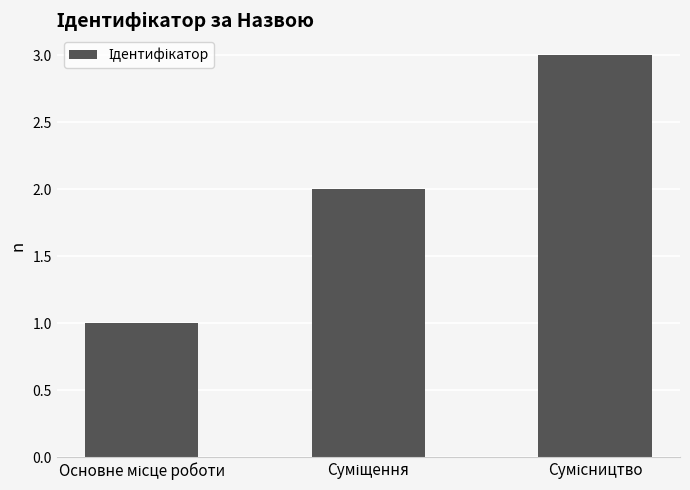

What is the minimum value shown in the chart?

1